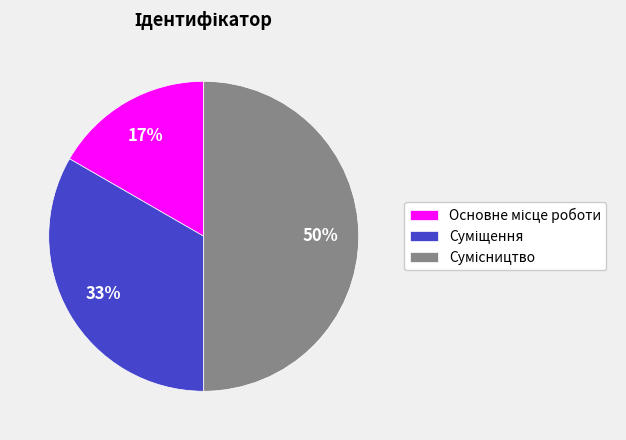

To the nearest percent, what is the difference between the largest and smallest slice percentages?

33%